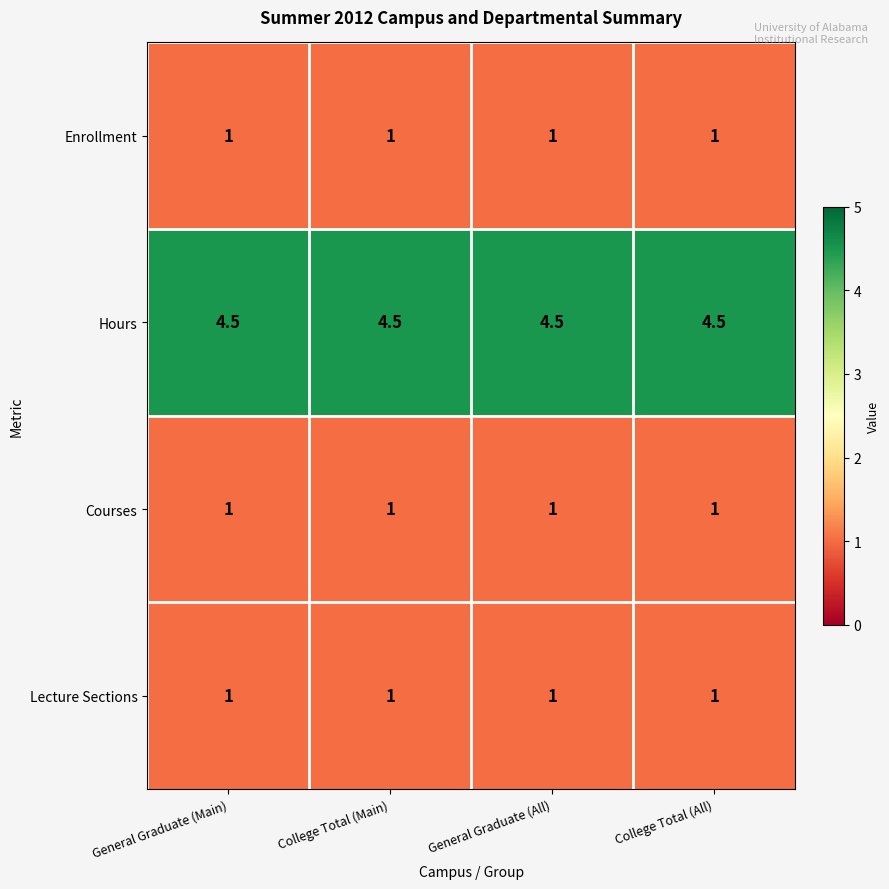

The value of Lecture Sections at General Graduate (Main) is 1.7. True or false?

False